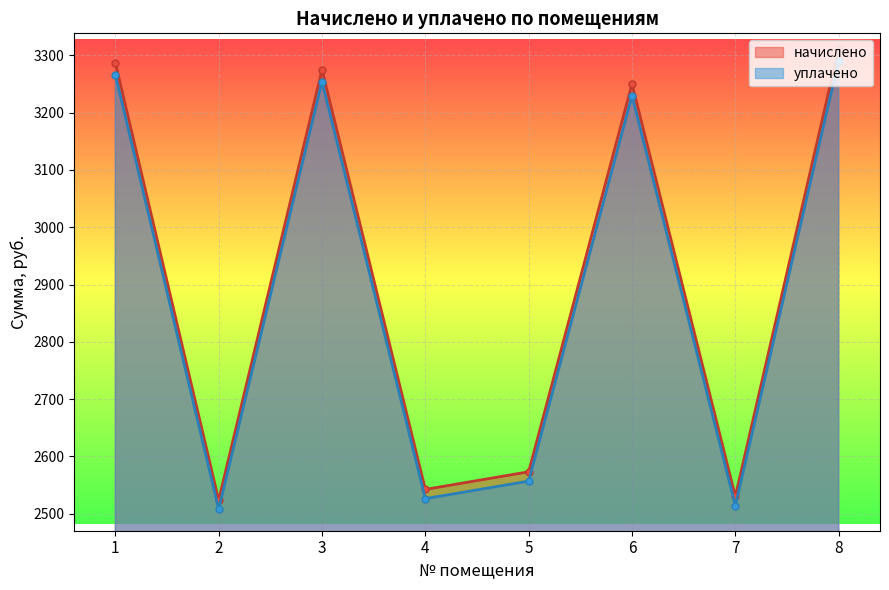

Is the value of уплачено at 5 greater than the value of начислено at 7?

Yes